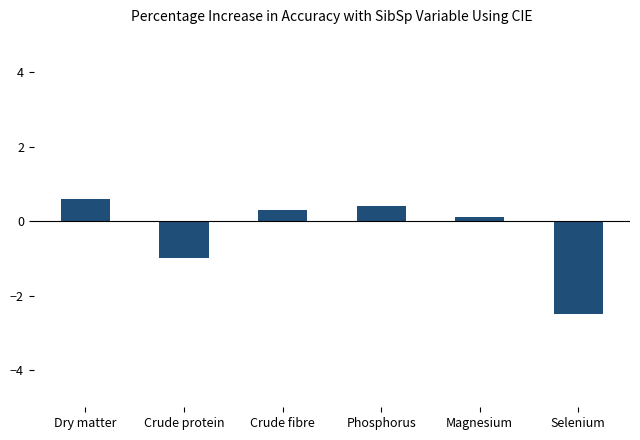

True or false: the data shows 0.6 at Dry matter.

True